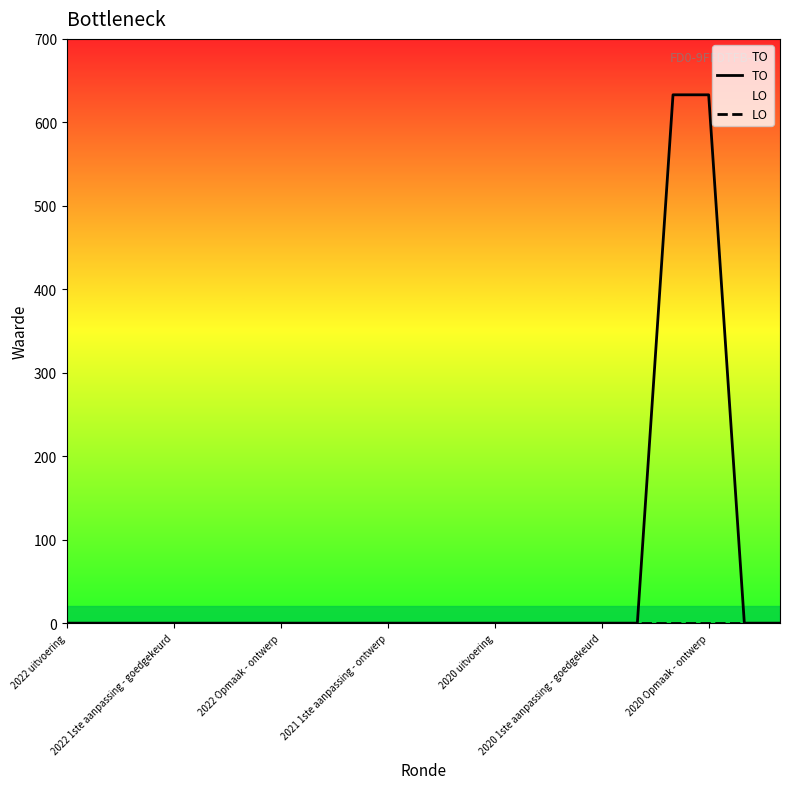

Rank the series by their maximum value, from lowest to highest.

LO, TO